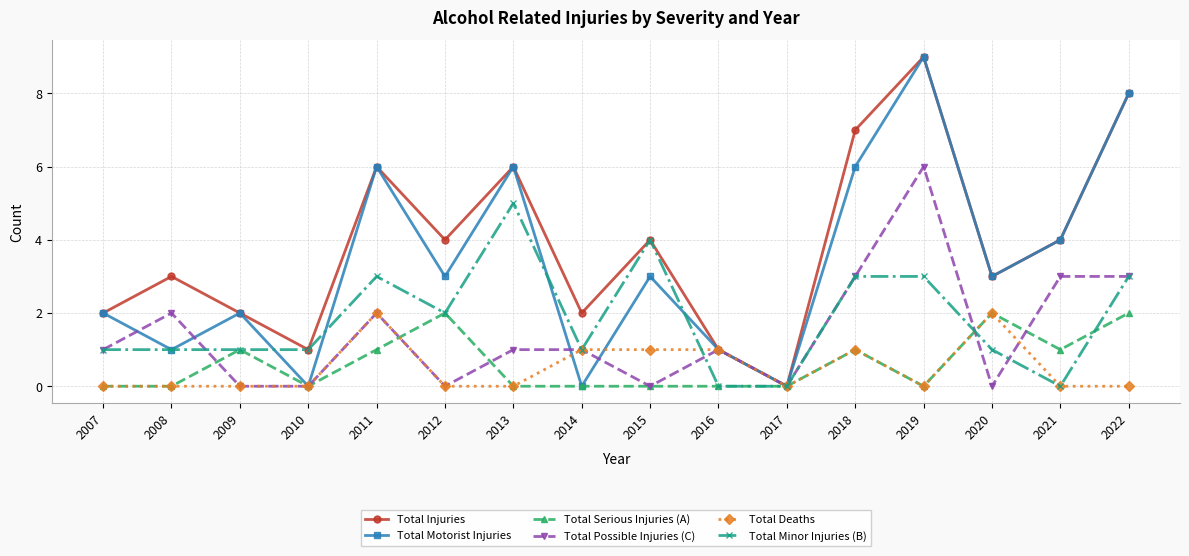

Where is the first local maximum for Total Injuries?

2008